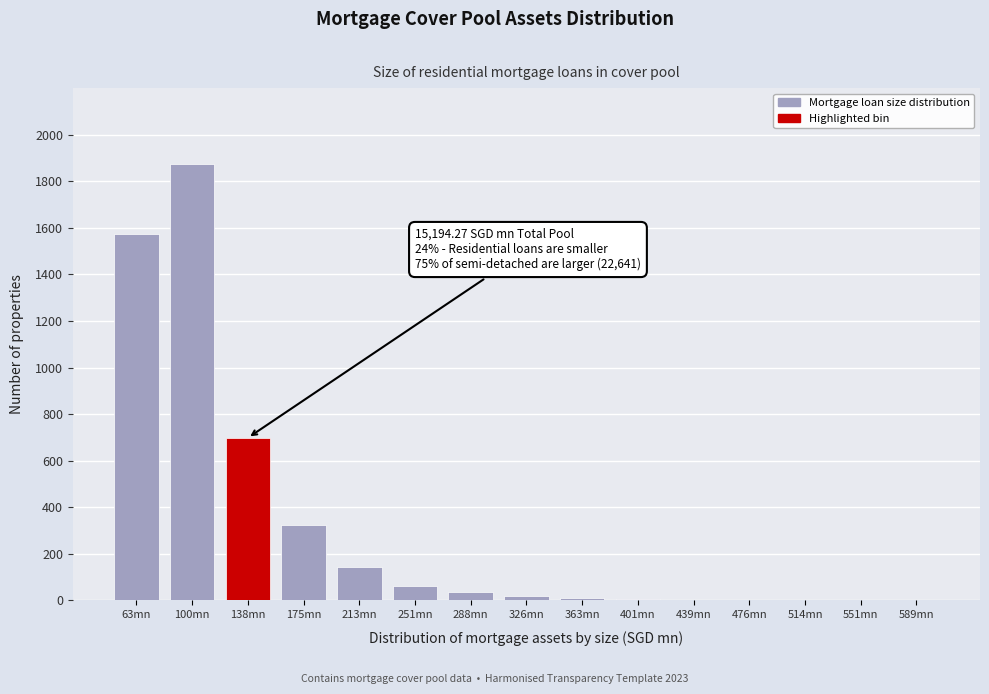

What is the greatest value displayed?

1876